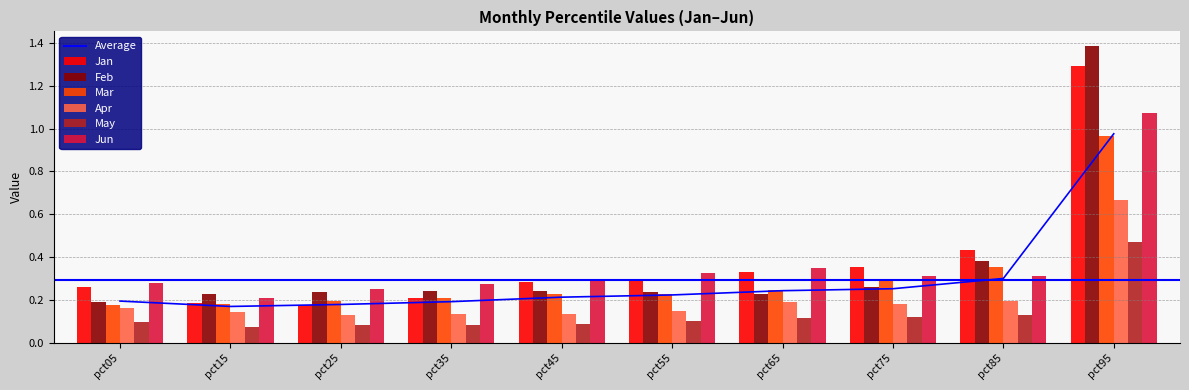

The value of May at pct65 is 0.1. True or false?

True